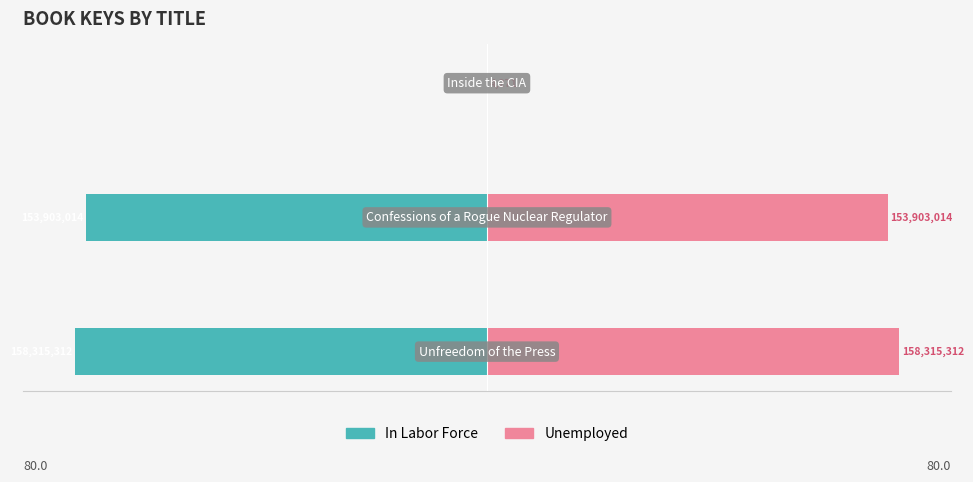

What is the value of the In Labor Force bar at the 2nd from the left?

-77.8